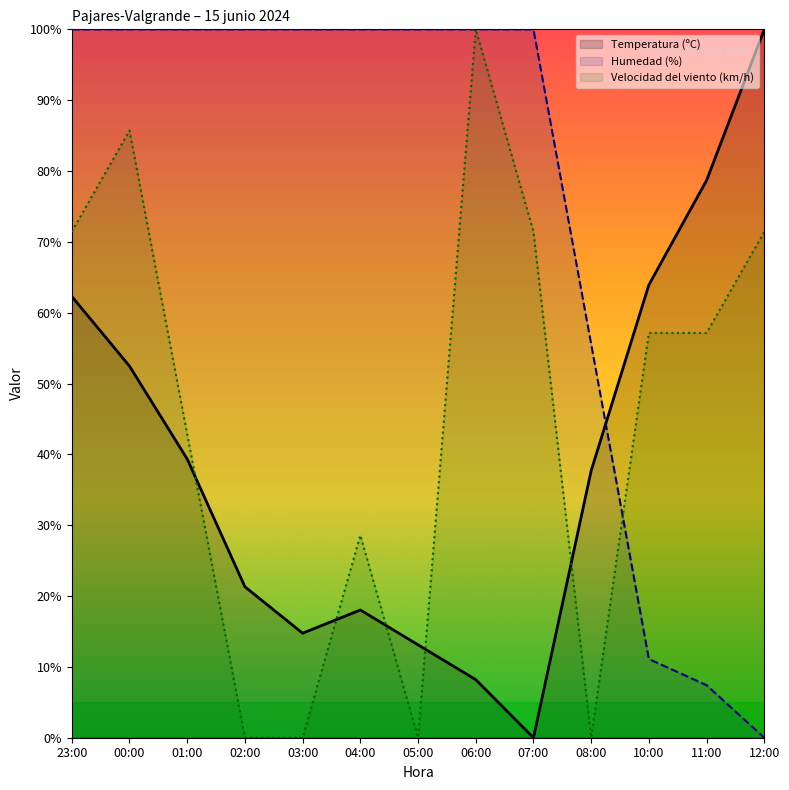

Read the Velocidad del viento (km/h) value at 10:00.

57.1